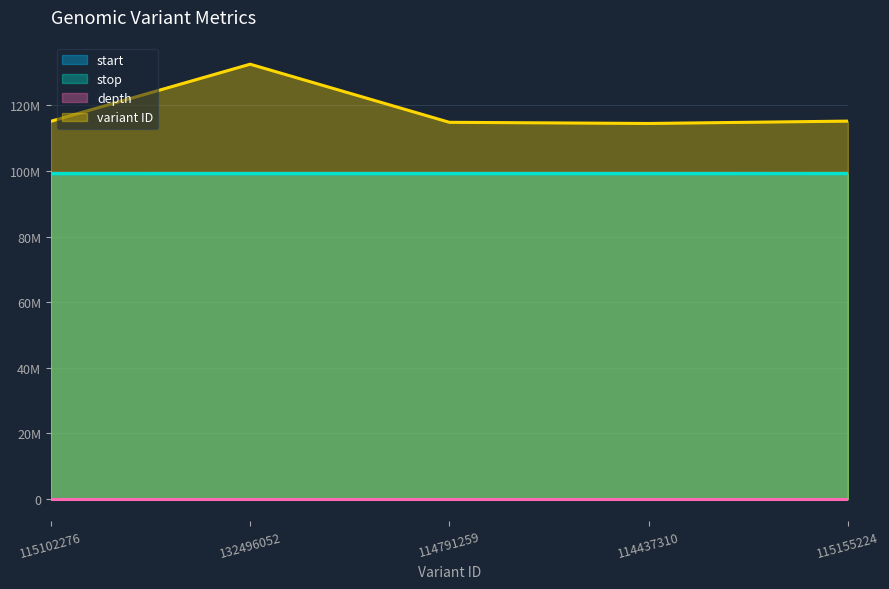

What is the label of the 5th point from the left?

115155224